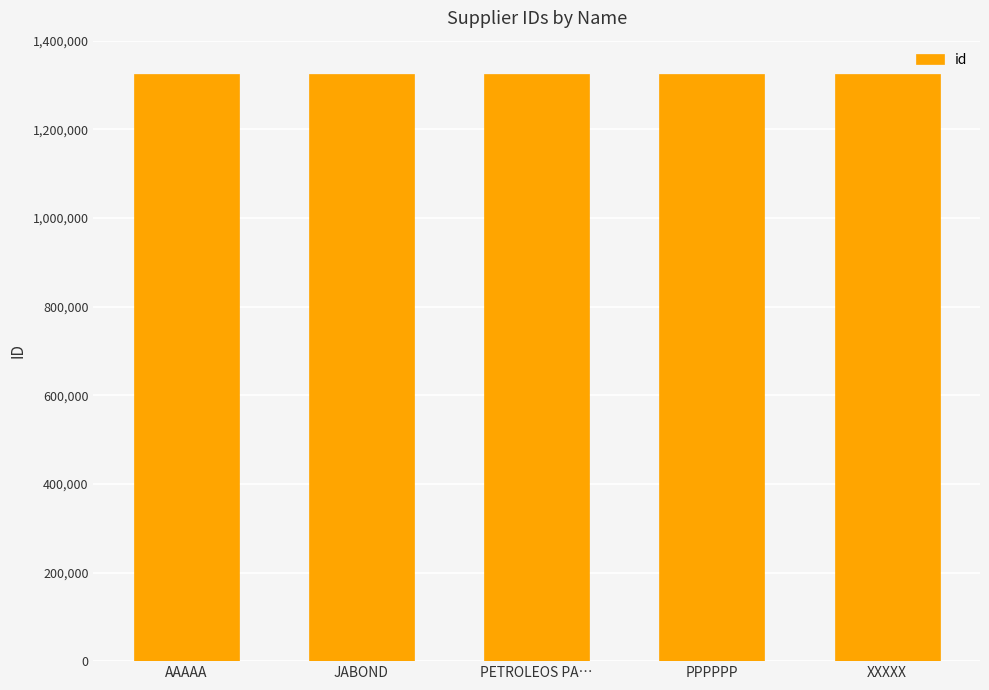

Read the value at PPPPPP.

1325274